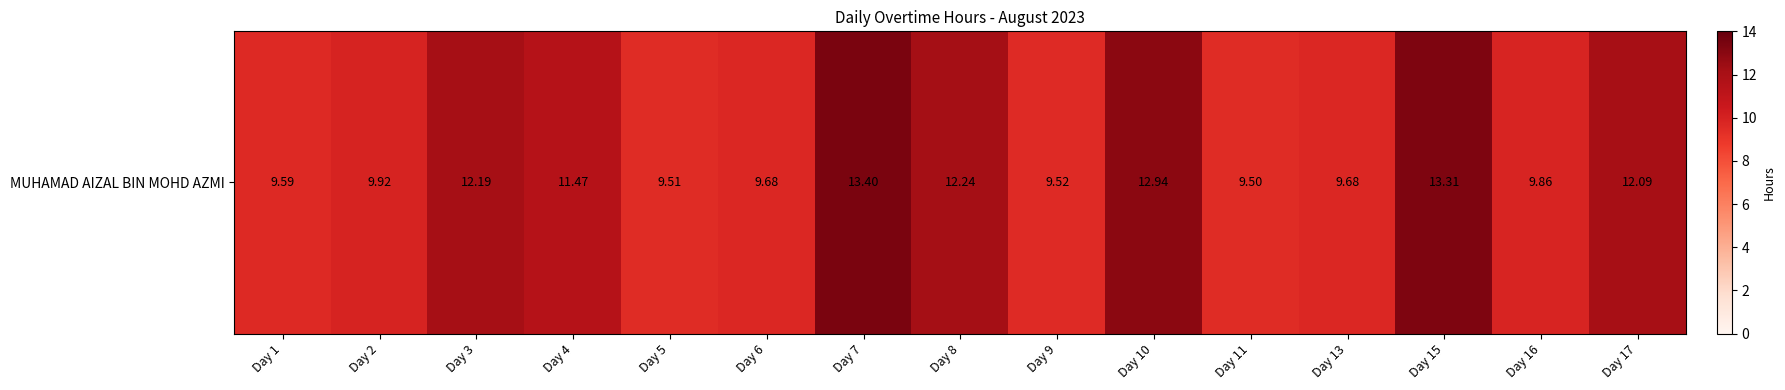

What is the smallest value displayed?

9.5